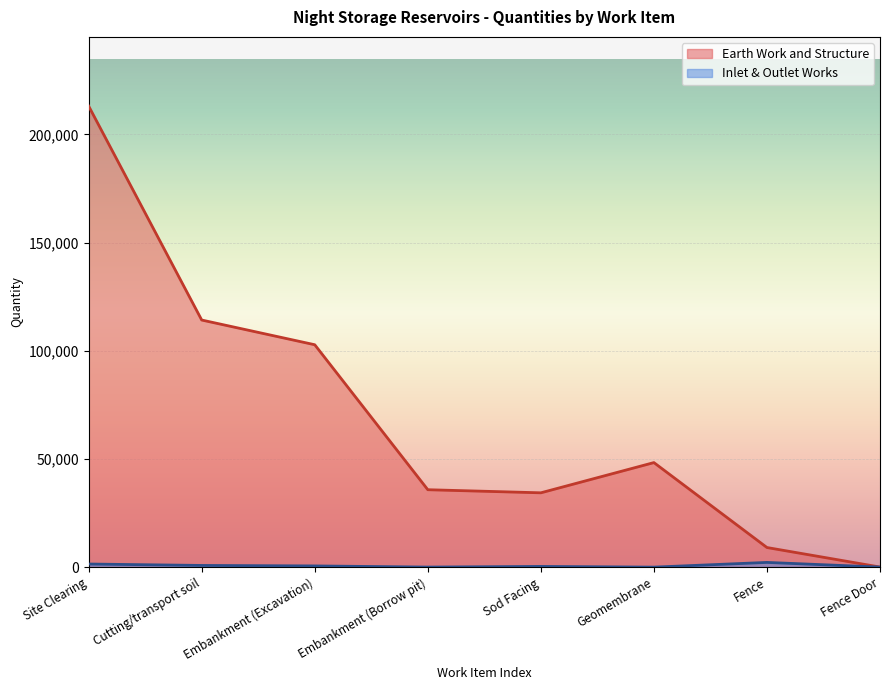

Which label corresponds to the largest value in the chart?

Site Clearing